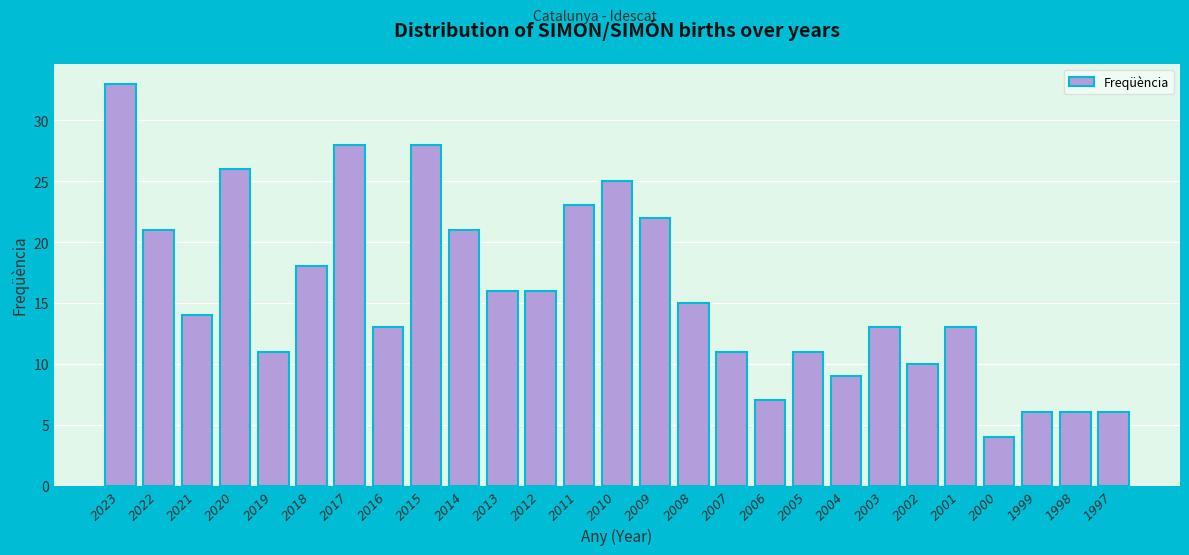

Reading right to left, transcribe all the data shown in this chart.

1997=6	1998=6	1999=6	2000=4	2001=13	2002=10	2003=13	2004=9	2005=11	2006=7	2007=11	2008=15	2009=22	2010=25	2011=23	2012=16	2013=16	2014=21	2015=28	2016=13	2017=28	2018=18	2019=11	2020=26	2021=14	2022=21	2023=33